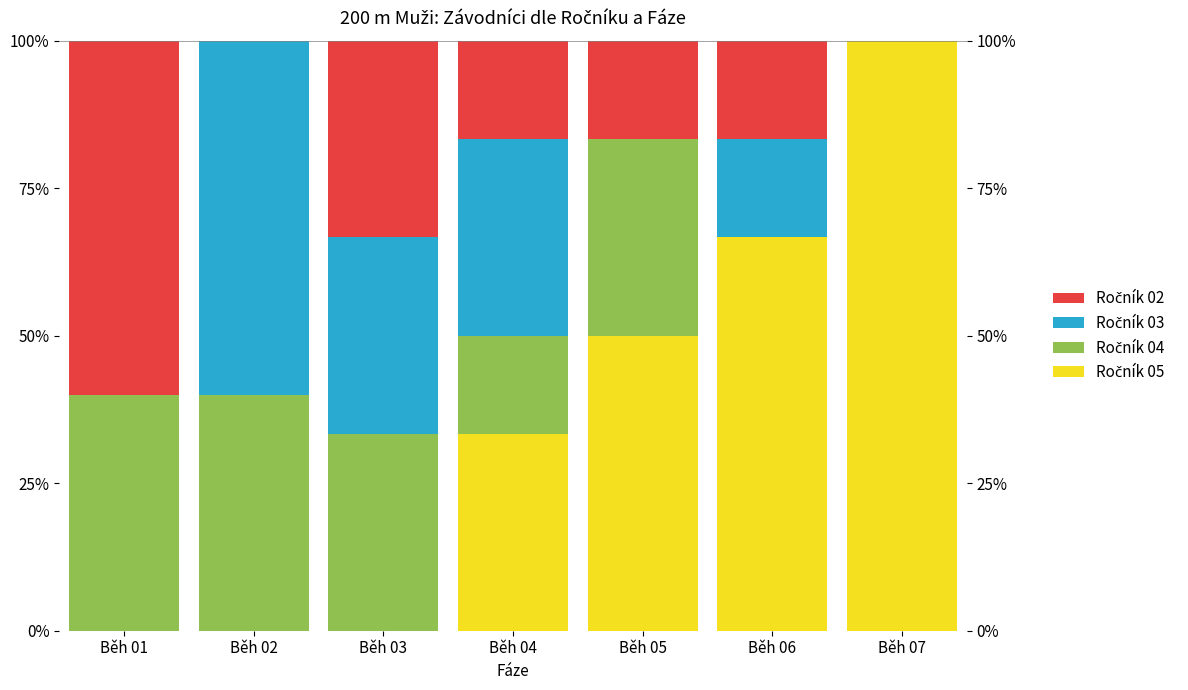

Which series has the largest total across all categories?

Ročník 05